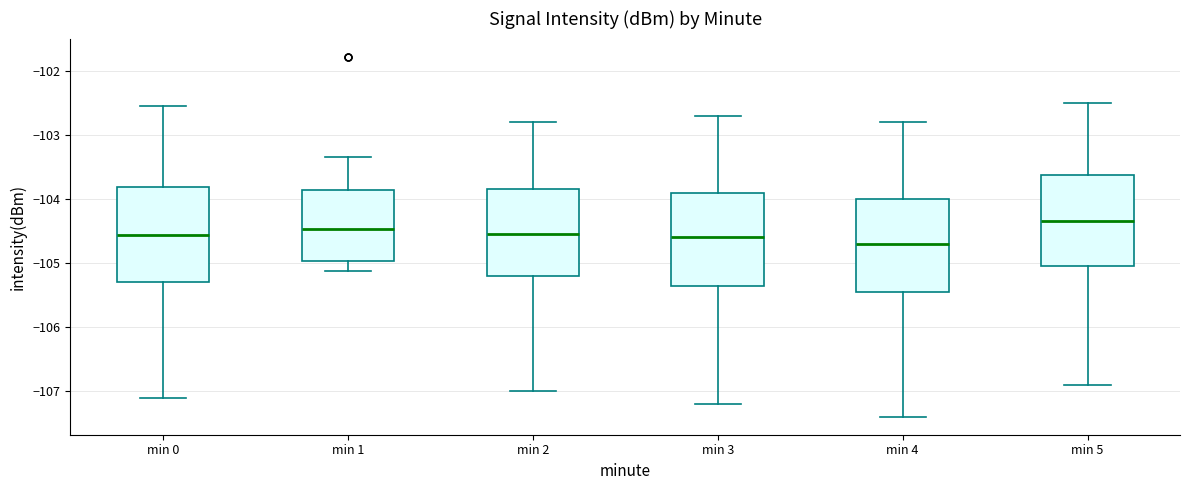

Reading left to right, transcribe this box plot: for each box, give where its median line is, the range the box spans, and where its two whiskers end, as read against the y-axis. The values are not printed on the chart, so give them approximately, as read against the axis.

min 0: median -104.6, box -105.3 to -103.8, whiskers -107.1 to -102.5
min 1: median -104.5, box -105.0 to -103.9, whiskers -105.1 to -103.3
min 2: median -104.5, box -105.2 to -103.8, whiskers -107.0 to -102.8
min 3: median -104.6, box -105.3 to -103.9, whiskers -107.2 to -102.7
min 4: median -104.7, box -105.4 to -104.0, whiskers -107.4 to -102.8
min 5: median -104.3, box -105.0 to -103.6, whiskers -106.9 to -102.5